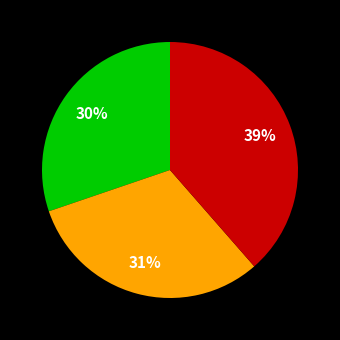

Count the number of slices in the pie.

3